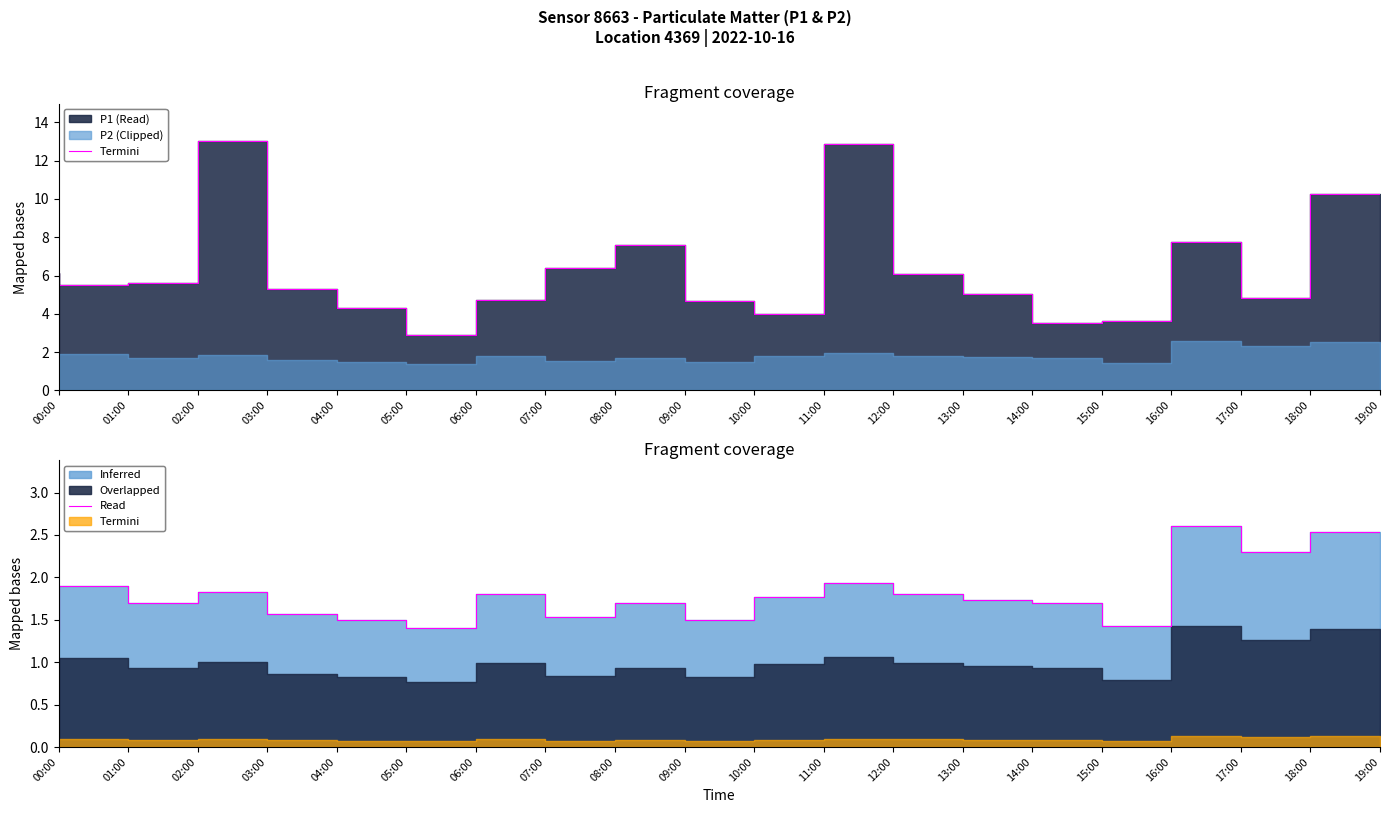

What is the sum of all values?

35.6